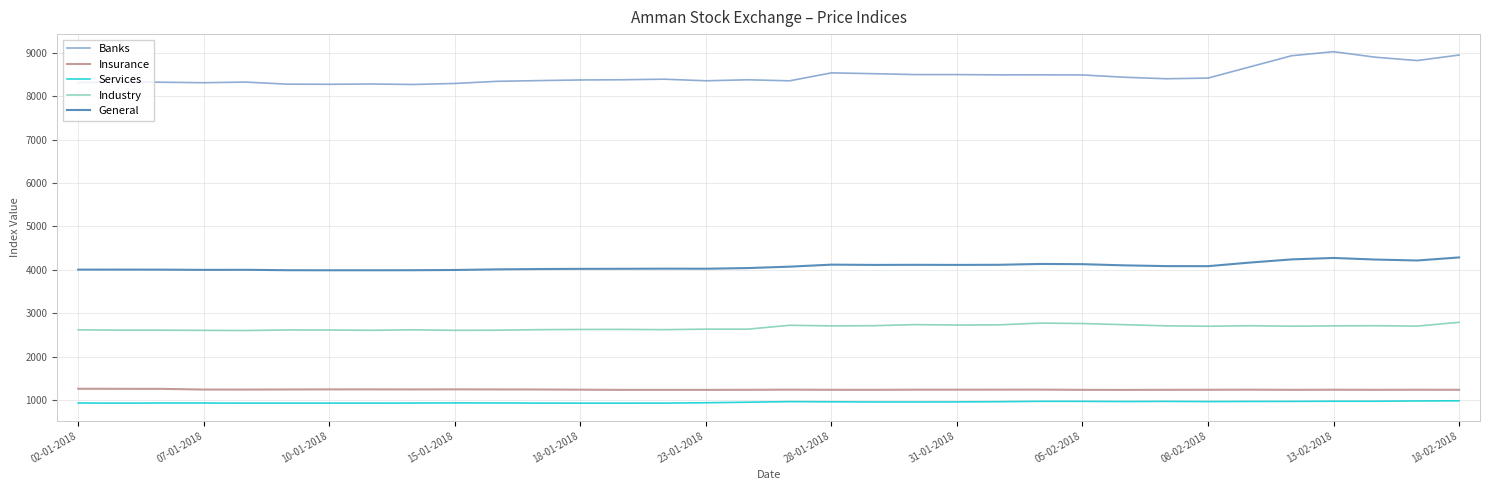

What is the maximum value shown in the chart?

9023.4